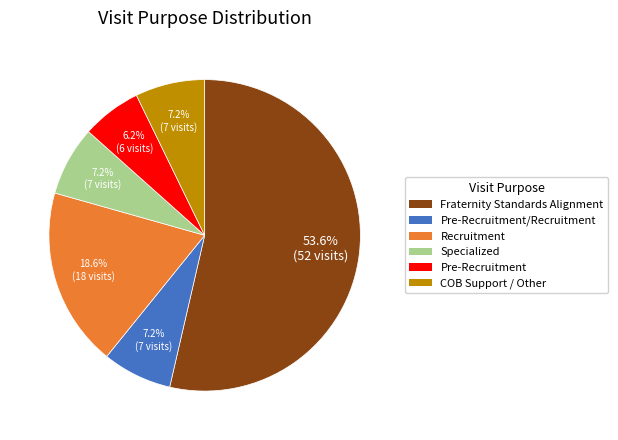

To the nearest percent, what is the difference between the largest and smallest slice percentages?

47%